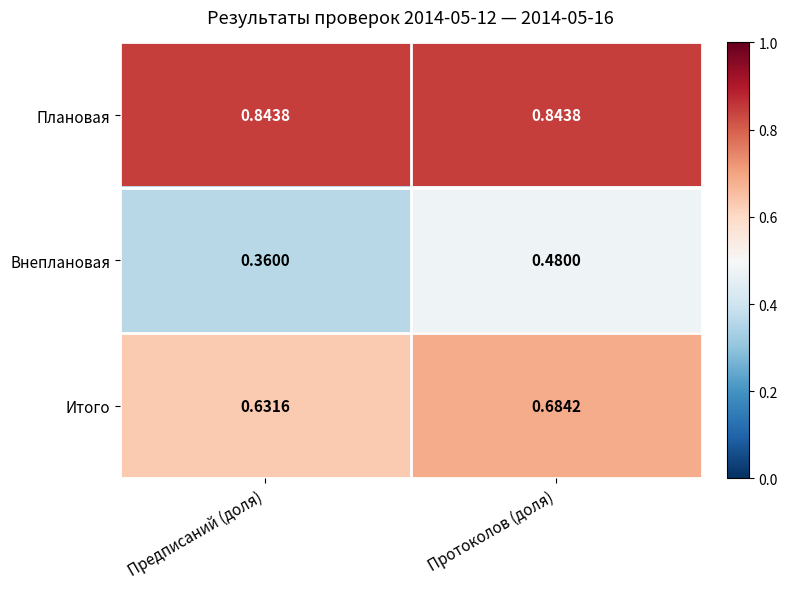

Which series changed the most between Предписаний (доля) and Протоколов (доля)?

Внеплановая